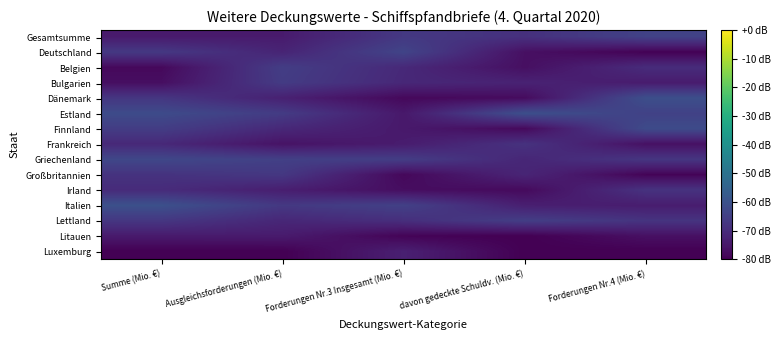

Reading right to left, list all the values displayed in this chart.

Gesamtsumme: Forderungen Nr.4 (Mio. €)=-64.3	davon gedeckte Schuldv. (Mio. €)=-68.9	Forderungen Nr.3 Insgesamt (Mio. €)=-66.8	Ausgleichsforderungen (Mio. €)=-74.1	Summe (Mio. €)=-74.4
Deutschland: Forderungen Nr.4 (Mio. €)=-79.5	davon gedeckte Schuldv. (Mio. €)=-76.7	Forderungen Nr.3 Insgesamt (Mio. €)=-63.7	Ausgleichsforderungen (Mio. €)=-71.9	Summe (Mio. €)=-66.7
Belgien: Forderungen Nr.4 (Mio. €)=-70.0	davon gedeckte Schuldv. (Mio. €)=-76.8	Forderungen Nr.3 Insgesamt (Mio. €)=-70.8	Ausgleichsforderungen (Mio. €)=-65.6	Summe (Mio. €)=-78.2
Bulgarien: Forderungen Nr.4 (Mio. €)=-74.0	davon gedeckte Schuldv. (Mio. €)=-72.4	Forderungen Nr.3 Insgesamt (Mio. €)=-71.1	Ausgleichsforderungen (Mio. €)=-66.1	Summe (Mio. €)=-77.0
Dänemark: Forderungen Nr.4 (Mio. €)=-60.8	davon gedeckte Schuldv. (Mio. €)=-77.6	Forderungen Nr.3 Insgesamt (Mio. €)=-78.2	Ausgleichsforderungen (Mio. €)=-72.8	Summe (Mio. €)=-67.4
Estland: Forderungen Nr.4 (Mio. €)=-64.4	davon gedeckte Schuldv. (Mio. €)=-60.6	Forderungen Nr.3 Insgesamt (Mio. €)=-74.7	Ausgleichsforderungen (Mio. €)=-66.0	Summe (Mio. €)=-61.8
Finnland: Forderungen Nr.4 (Mio. €)=-61.9	davon gedeckte Schuldv. (Mio. €)=-78.1	Forderungen Nr.3 Insgesamt (Mio. €)=-74.6	Ausgleichsforderungen (Mio. €)=-71.0	Summe (Mio. €)=-65.7
Frankreich: Forderungen Nr.4 (Mio. €)=-76.5	davon gedeckte Schuldv. (Mio. €)=-68.4	Forderungen Nr.3 Insgesamt (Mio. €)=-73.9	Ausgleichsforderungen (Mio. €)=-76.0	Summe (Mio. €)=-70.9
Griechenland: Forderungen Nr.4 (Mio. €)=-67.5	davon gedeckte Schuldv. (Mio. €)=-71.4	Forderungen Nr.3 Insgesamt (Mio. €)=-65.6	Ausgleichsforderungen (Mio. €)=-64.8	Summe (Mio. €)=-62.9
Großbritannien: Forderungen Nr.4 (Mio. €)=-79.2	davon gedeckte Schuldv. (Mio. €)=-71.7	Forderungen Nr.3 Insgesamt (Mio. €)=-78.3	Ausgleichsforderungen (Mio. €)=-67.0	Summe (Mio. €)=-68.3
Irland: Forderungen Nr.4 (Mio. €)=-68.2	davon gedeckte Schuldv. (Mio. €)=-77.9	Forderungen Nr.3 Insgesamt (Mio. €)=-77.1	Ausgleichsforderungen (Mio. €)=-73.4	Summe (Mio. €)=-70.1
Italien: Forderungen Nr.4 (Mio. €)=-73.7	davon gedeckte Schuldv. (Mio. €)=-73.2	Forderungen Nr.3 Insgesamt (Mio. €)=-64.6	Ausgleichsforderungen (Mio. €)=-66.8	Summe (Mio. €)=-60.4
Lettland: Forderungen Nr.4 (Mio. €)=-68.0	davon gedeckte Schuldv. (Mio. €)=-65.4	Forderungen Nr.3 Insgesamt (Mio. €)=-69.4	Ausgleichsforderungen (Mio. €)=-71.2	Summe (Mio. €)=-67.3
Litauen: Forderungen Nr.4 (Mio. €)=-76.6	davon gedeckte Schuldv. (Mio. €)=-80.0	Forderungen Nr.3 Insgesamt (Mio. €)=-79.3	Ausgleichsforderungen (Mio. €)=-74.1	Summe (Mio. €)=-74.3
Luxemburg: Forderungen Nr.4 (Mio. €)=-80.0	davon gedeckte Schuldv. (Mio. €)=-80.0	Forderungen Nr.3 Insgesamt (Mio. €)=-72.9	Ausgleichsforderungen (Mio. €)=-80.0	Summe (Mio. €)=-80.0